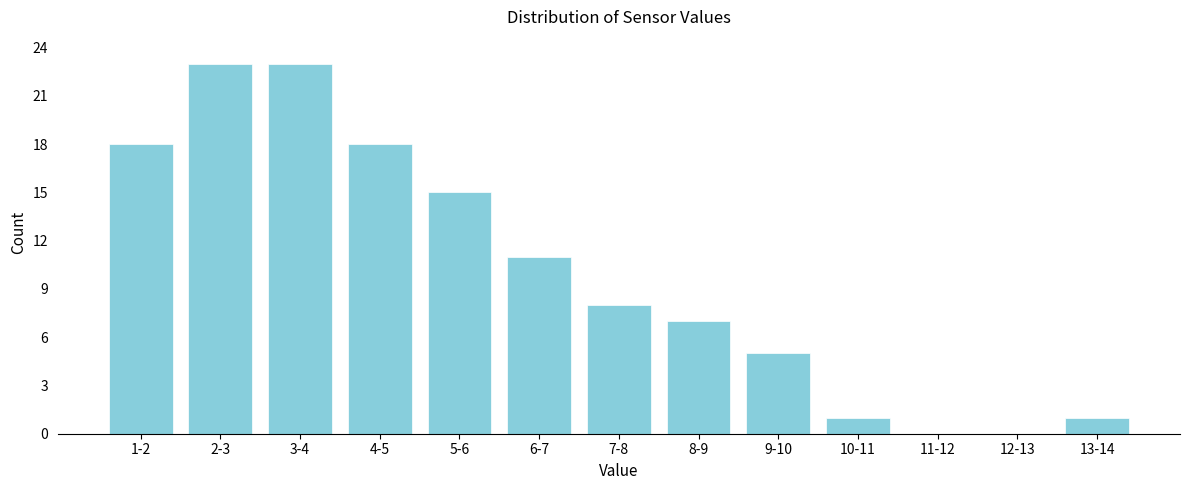

Reading left to right, transcribe all the data shown in this chart.

1-2=18	2-3=23	3-4=23	4-5=18	5-6=15	6-7=11	7-8=8	8-9=7	9-10=5	10-11=1	11-12=0	12-13=0	13-14=1